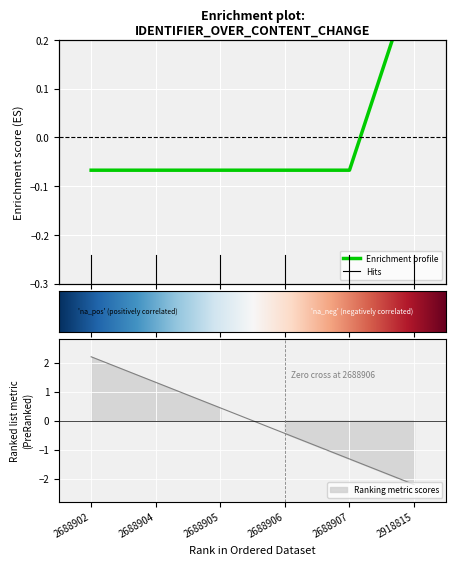

Reading left to right, transcribe all the data shown in this chart.

-0.1	-0.1	-0.1	-0.1	-0.1	0.3